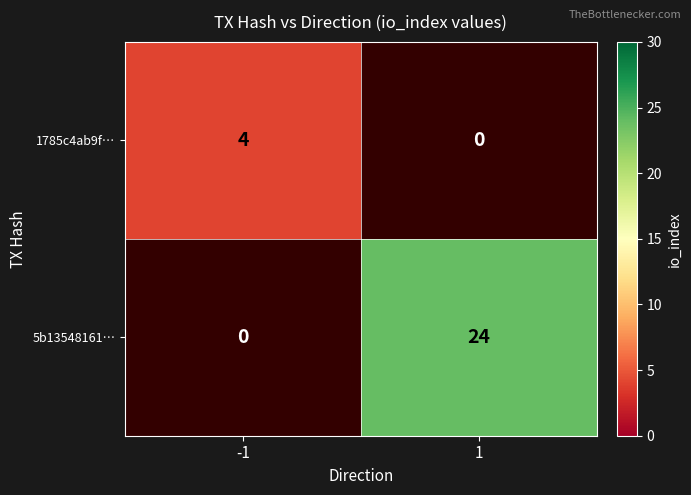

At how many categories does at least one series exceed 2?

2